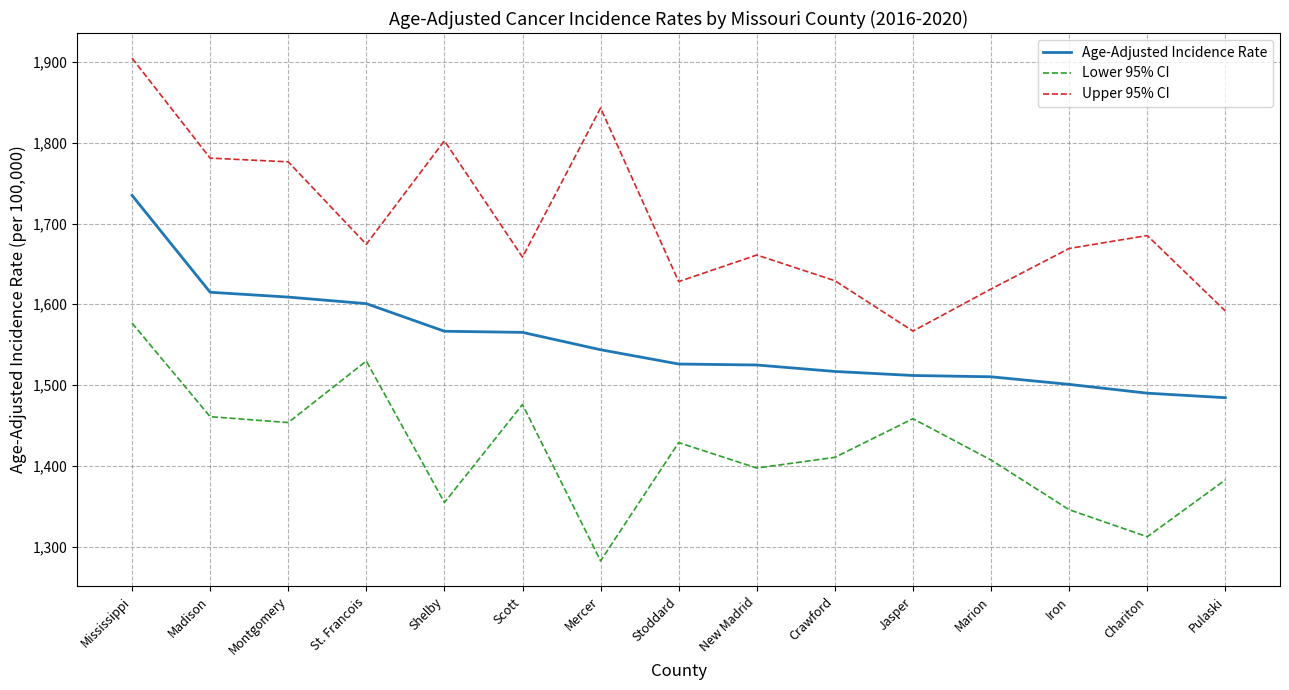

What is the total value across all series at Mississippi?

5216.4